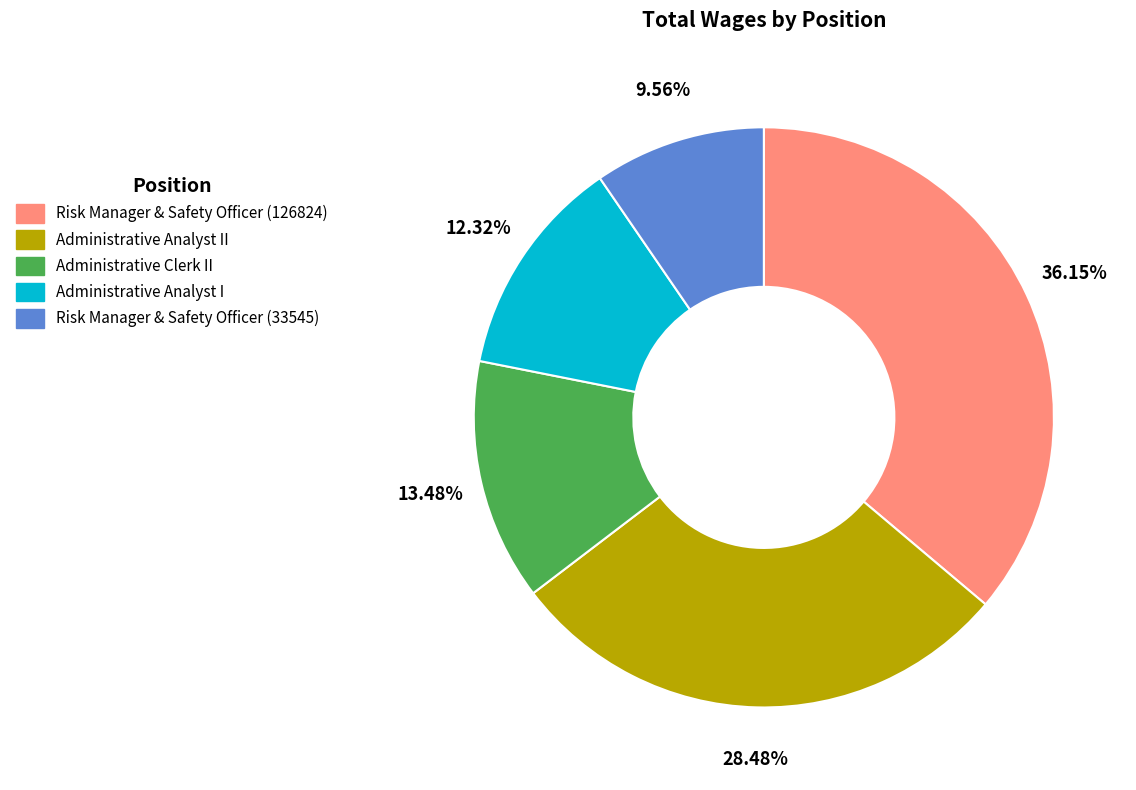

To the nearest percent, what portion does Risk Manager & Safety Officer (126824) represent?

36%